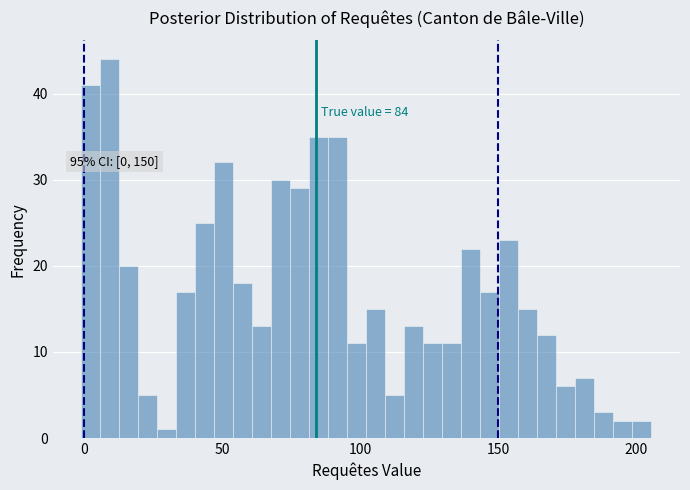

Read against the x-axis, roughly where is the centre of the tallest bar?

10